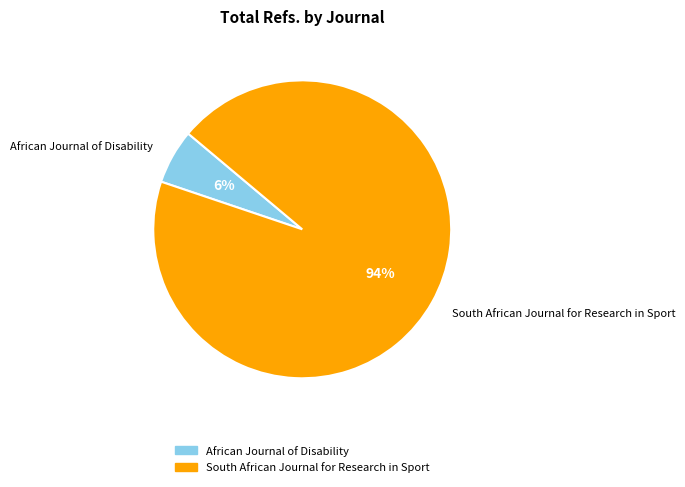

Is it true that African Journal of Disability is 1% of the pie?

False